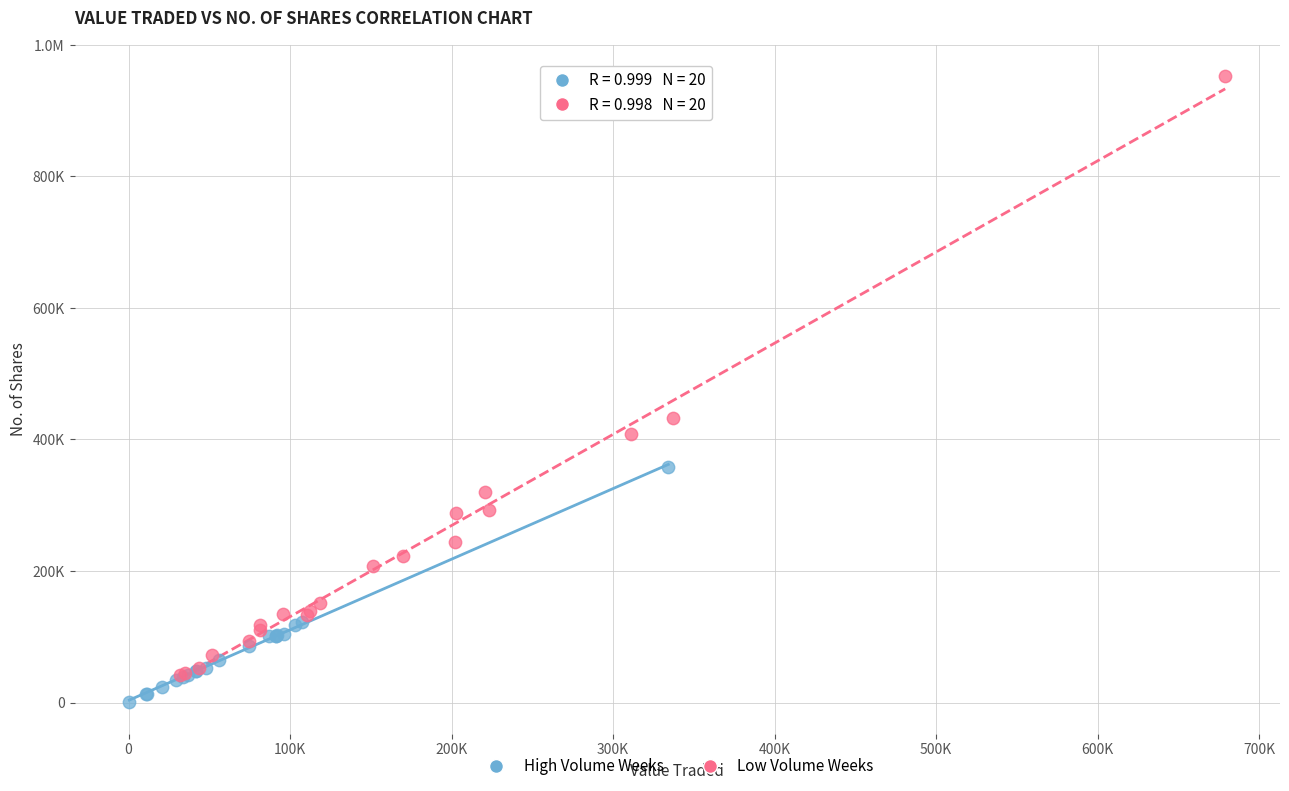

What are all the series names shown in the legend?

High Volume Weeks, Low Volume Weeks